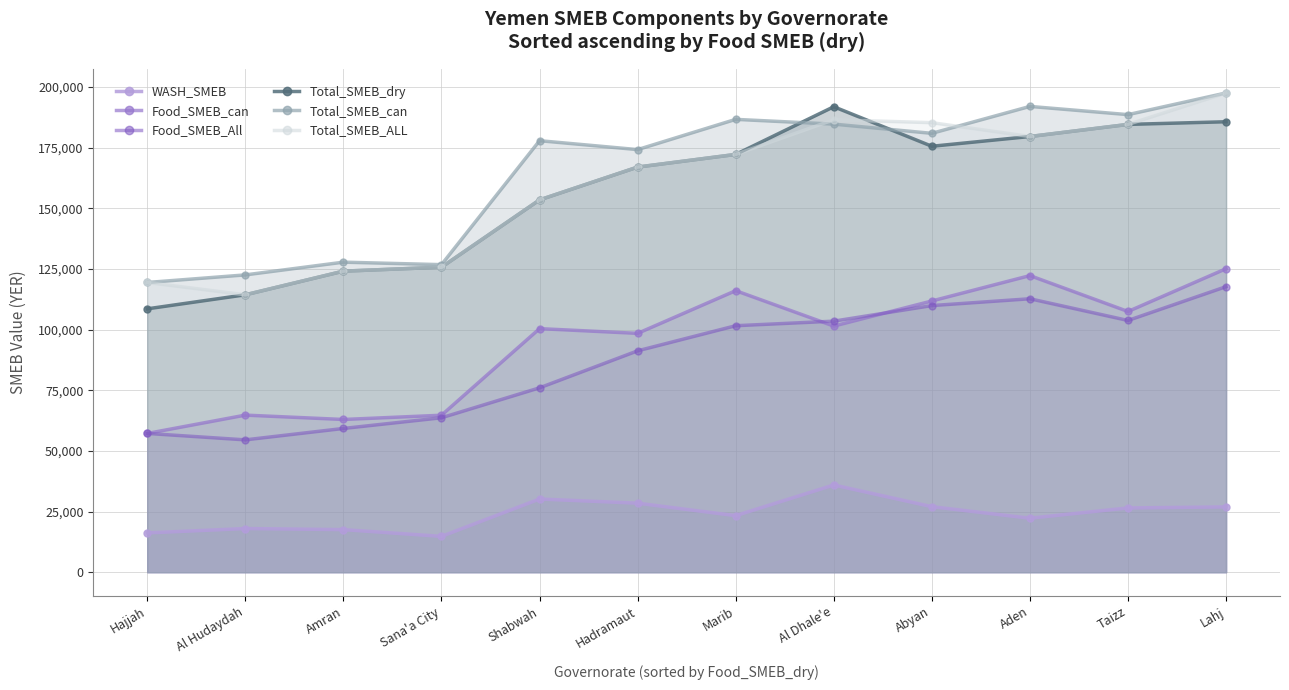

What is the average value of the Total_SMEB_can series?

164921.1